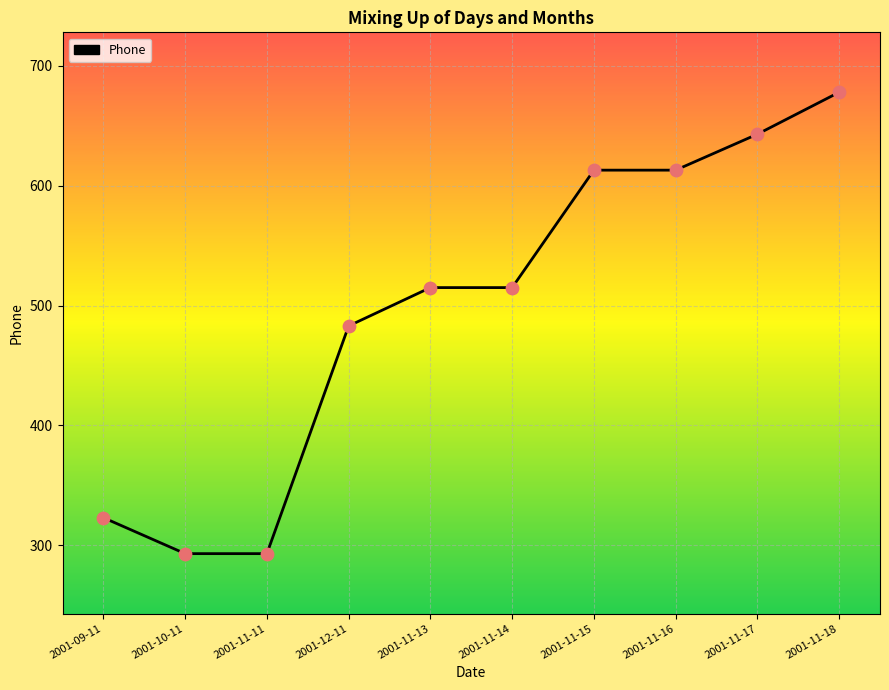

Between 2001-11-15 and 2001-11-11, which is larger?

2001-11-15